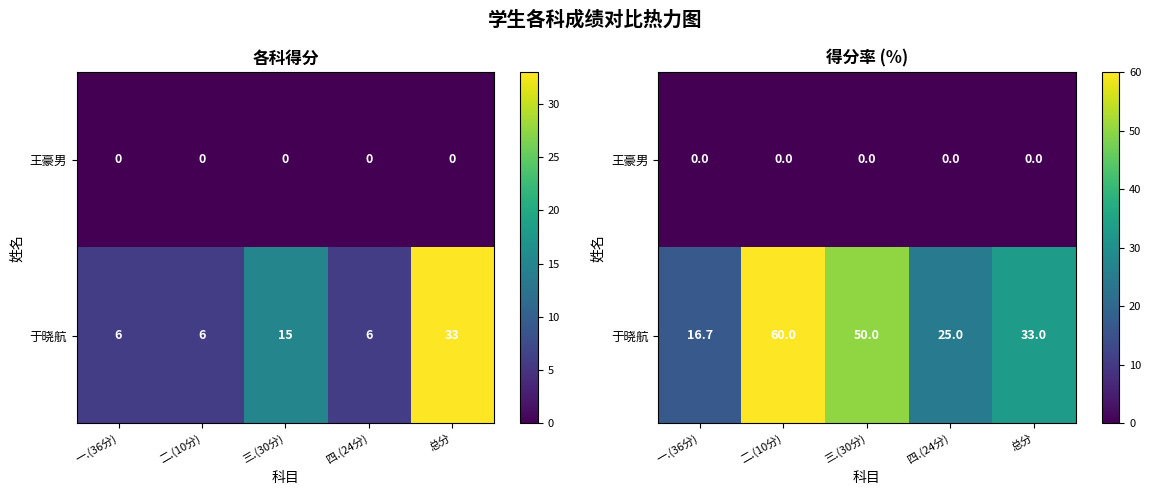

The 于晓航 series shows 21.9 at 二.(10分). True or false?

False